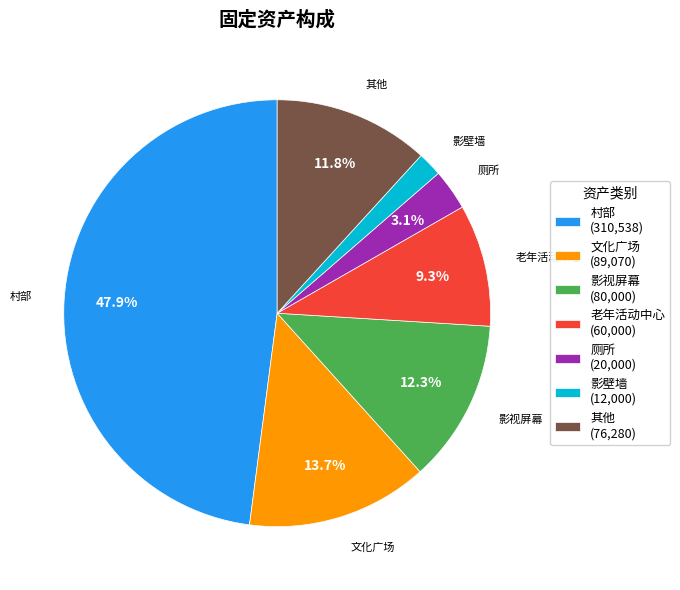

To the nearest percent, what is the difference between the largest and smallest slice percentages?

46%